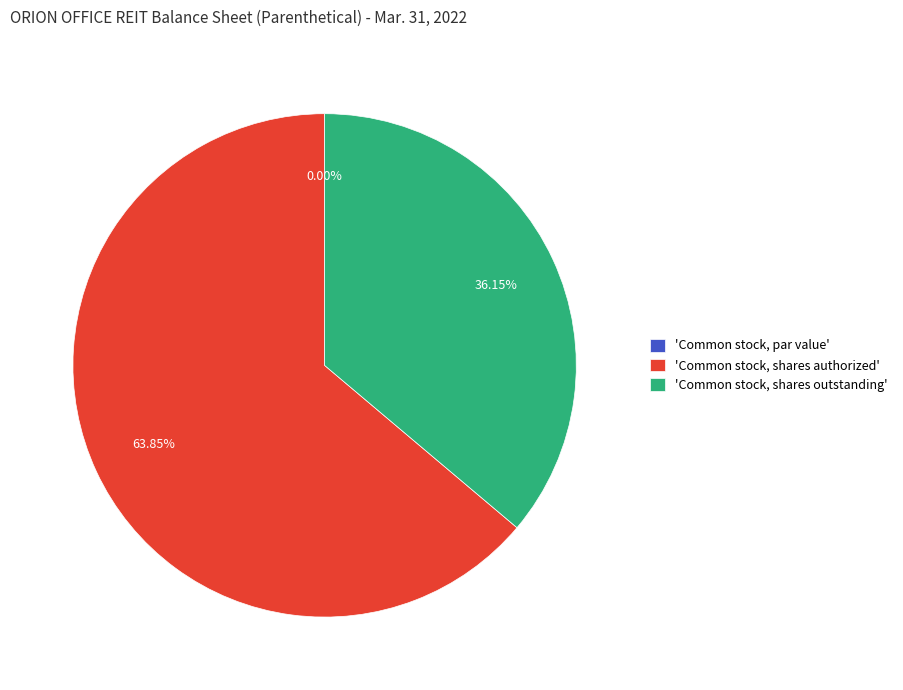

True or false: Common stock, shares authorized accounts for 70% of the total.

False